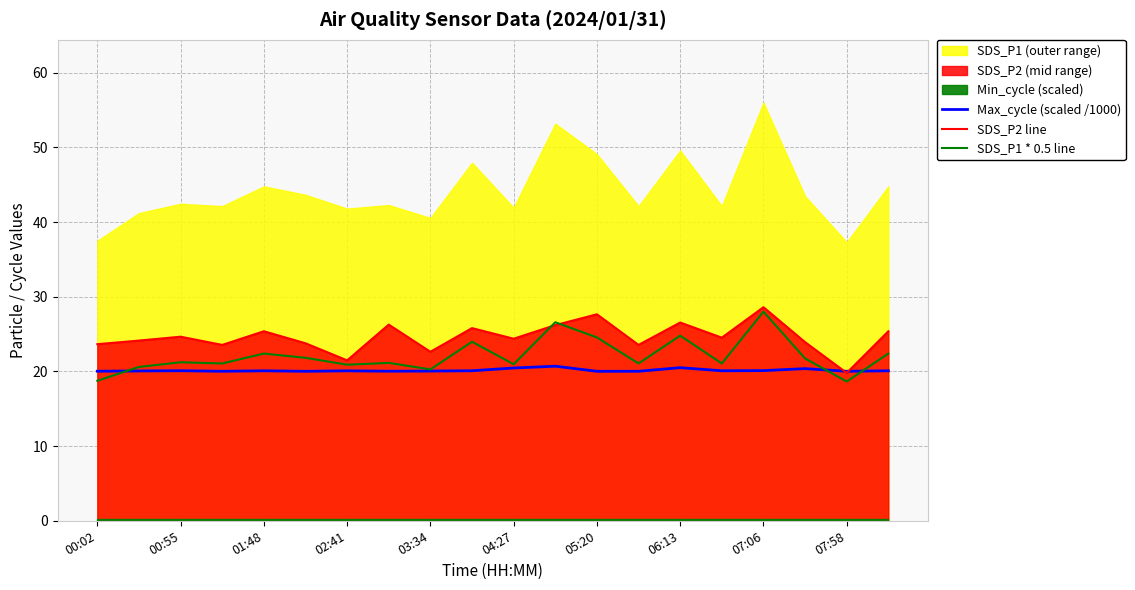

What is the lowest value of the SDS_P2 line series?

19.8